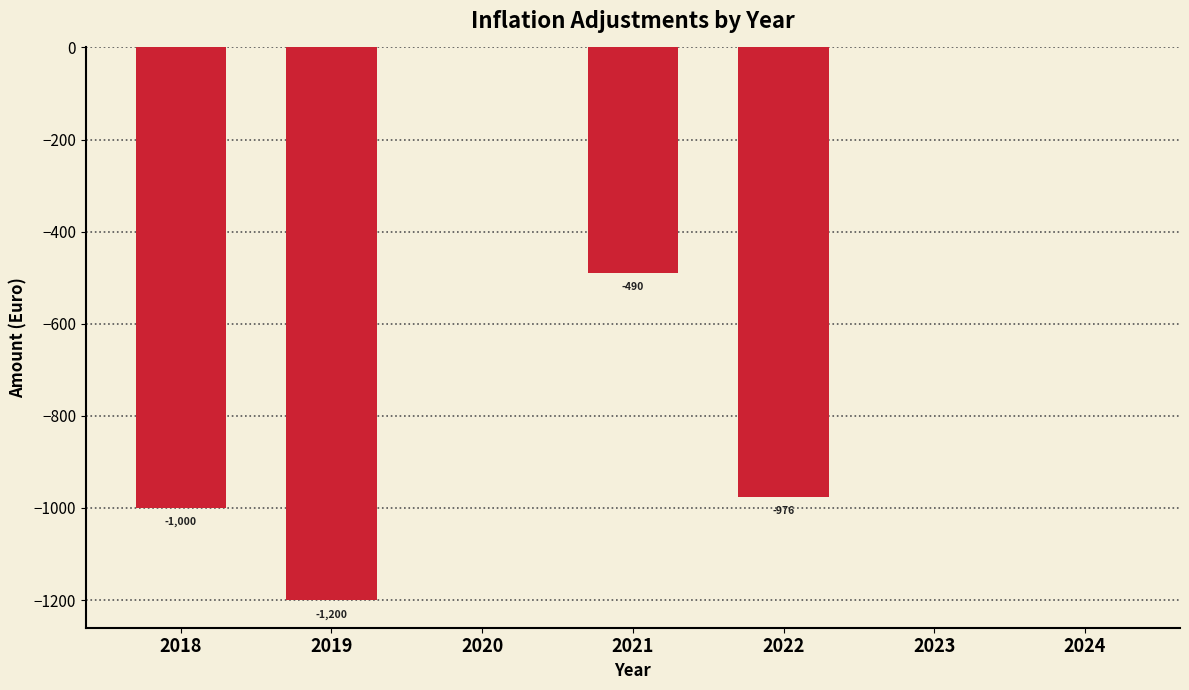

Which has a higher value, 2021 or 2018?

2021